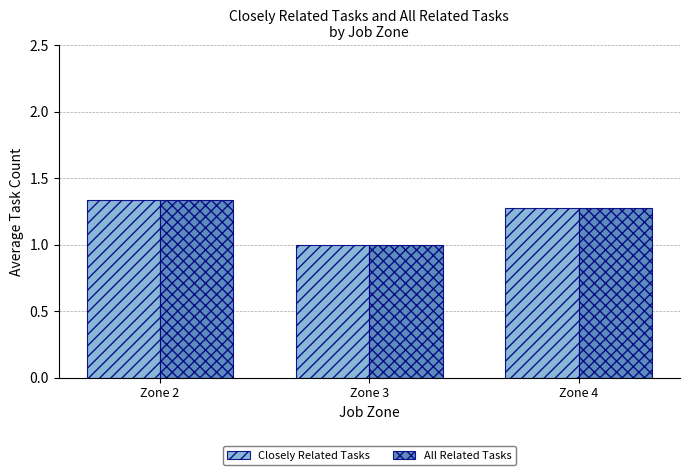

At which category is the sum across all series the highest?

Zone 2